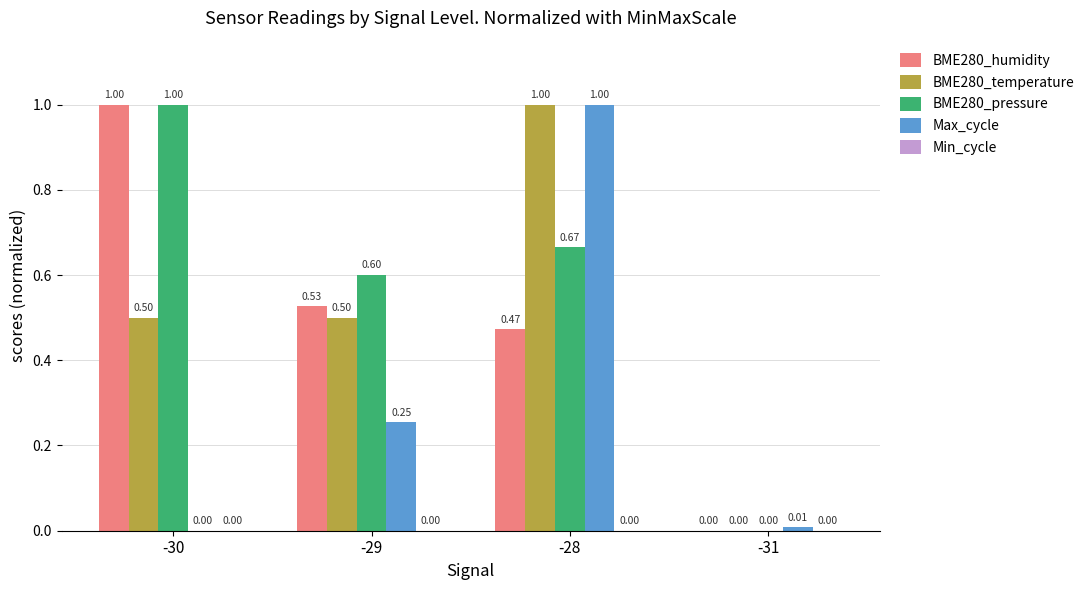

Which series has the largest total across all categories?

BME280_pressure